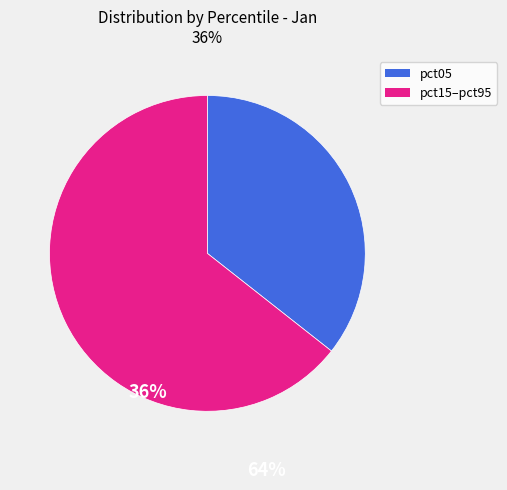

True or false: pct05 accounts for 36% of the total.

True